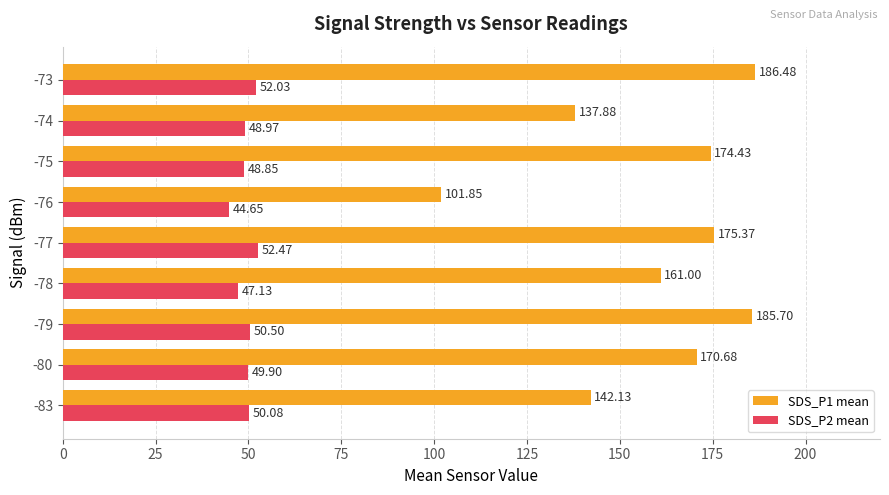

Rank the series by their maximum value, from lowest to highest.

SDS_P2 mean, SDS_P1 mean